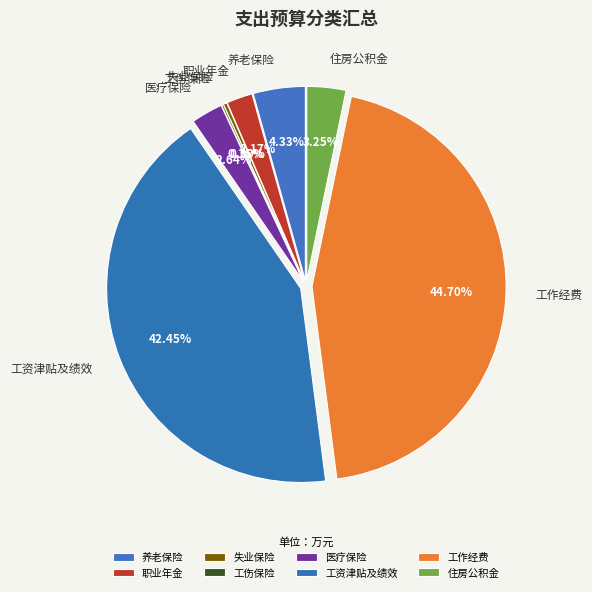

Combined, what portion of the pie is 失业保险 and 职业年金?

2.5%